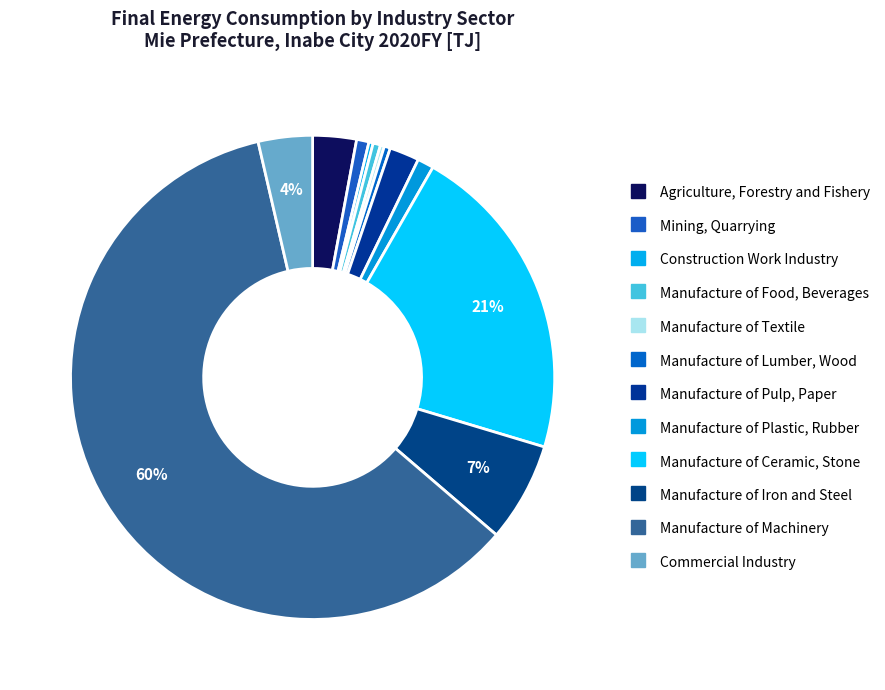

What percentage do Agriculture, Forestry and Fishery and Manufacture of Textile together represent?

3.2%